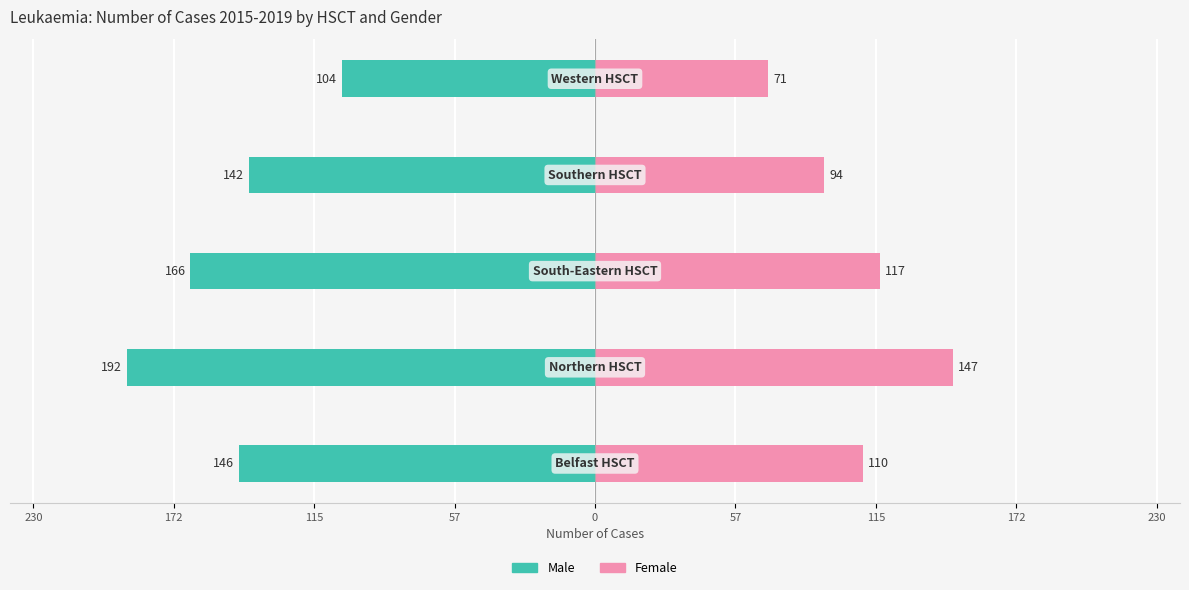

How many bars are there in total?

10